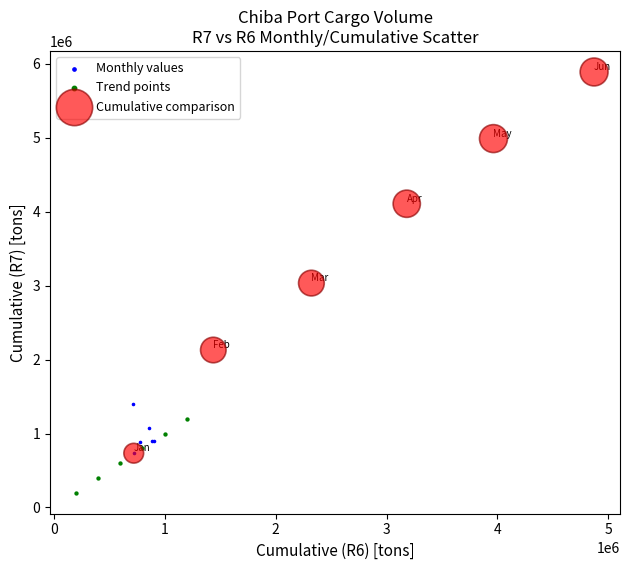

Which series reaches the minimum Y coordinate?

Trend points